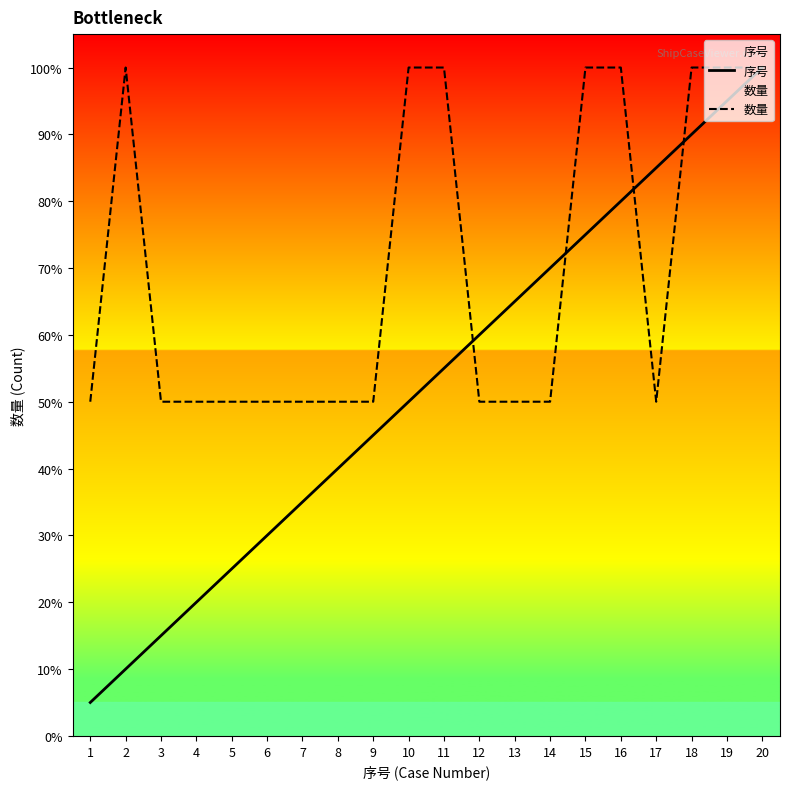

What is the greatest value displayed?

1.0